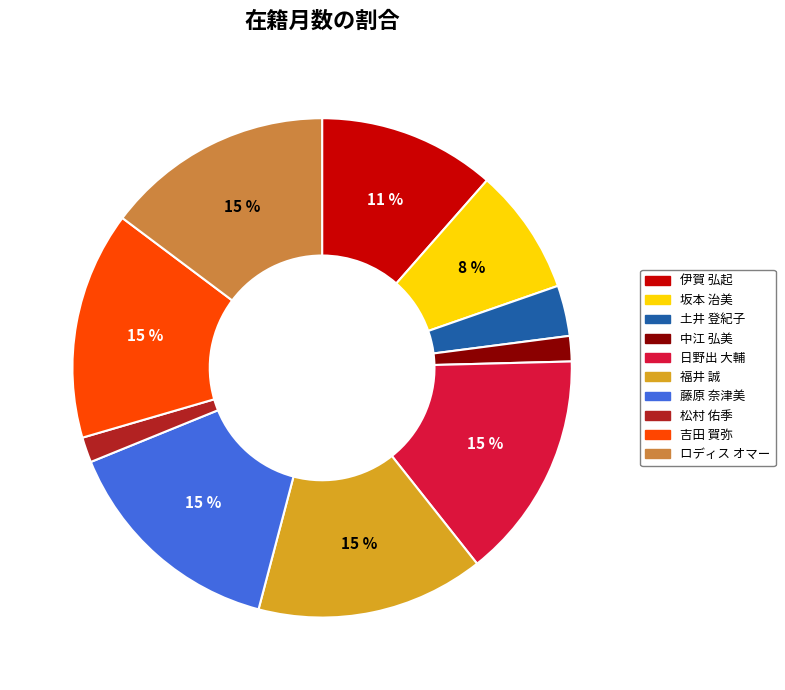

Does 日野出 大輔 account for over 50% of the chart?

No